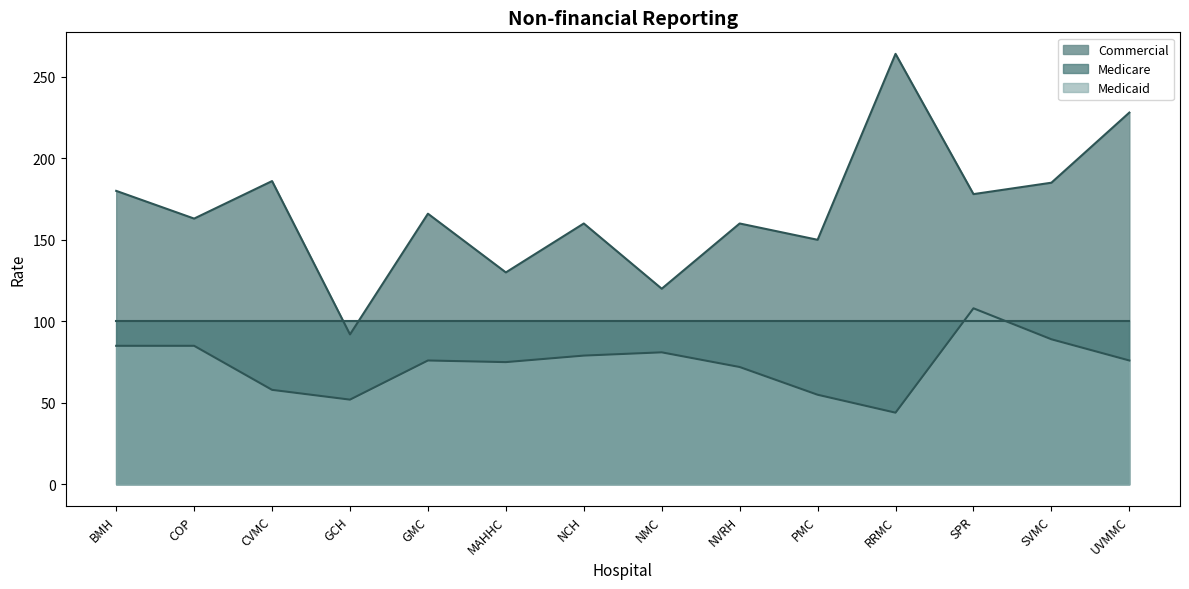

True or false: Medicare has a value of 100 at NVRH.

True